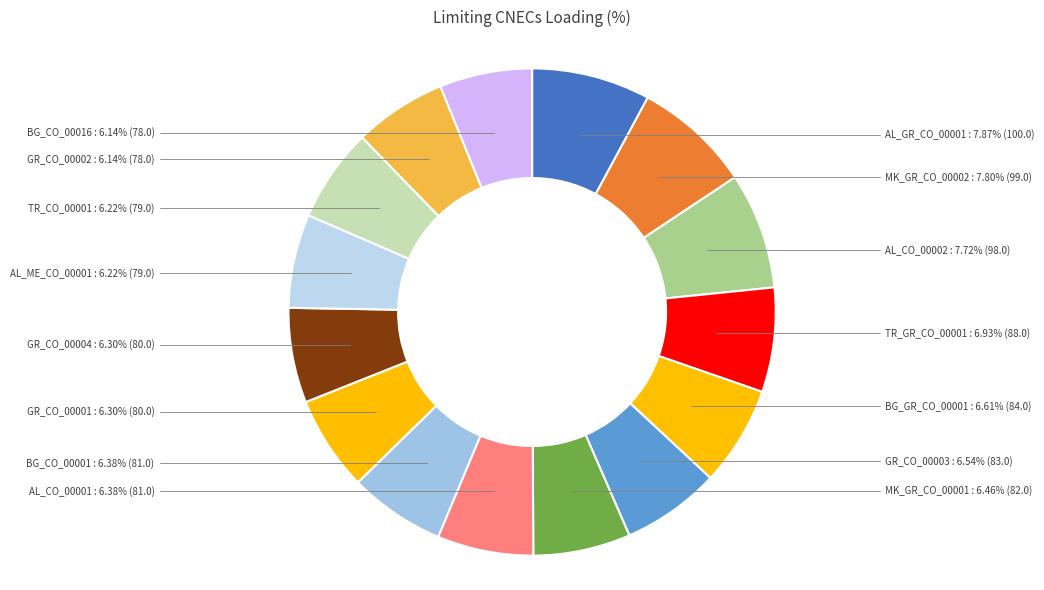

Which category has the biggest portion of the pie?

AL_GR_CO_00001